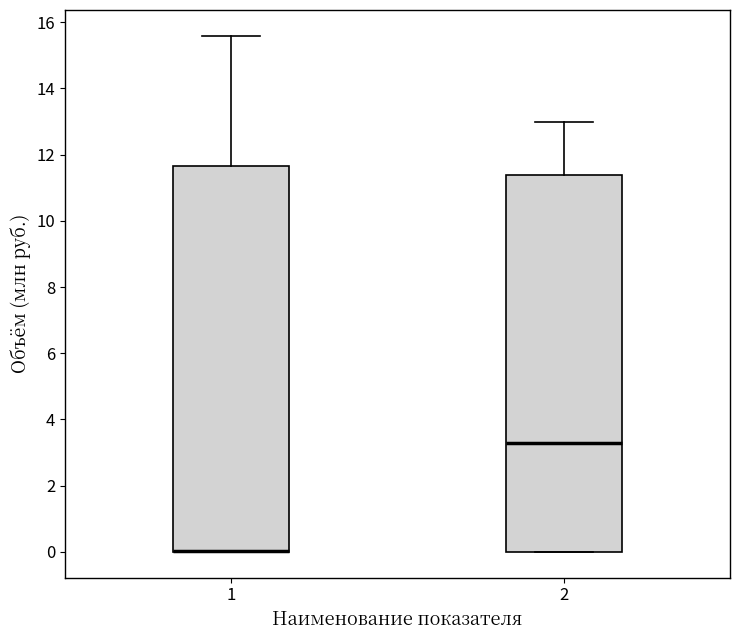

Comparing the boxes themselves (not the whiskers), which one is the tallest?

1